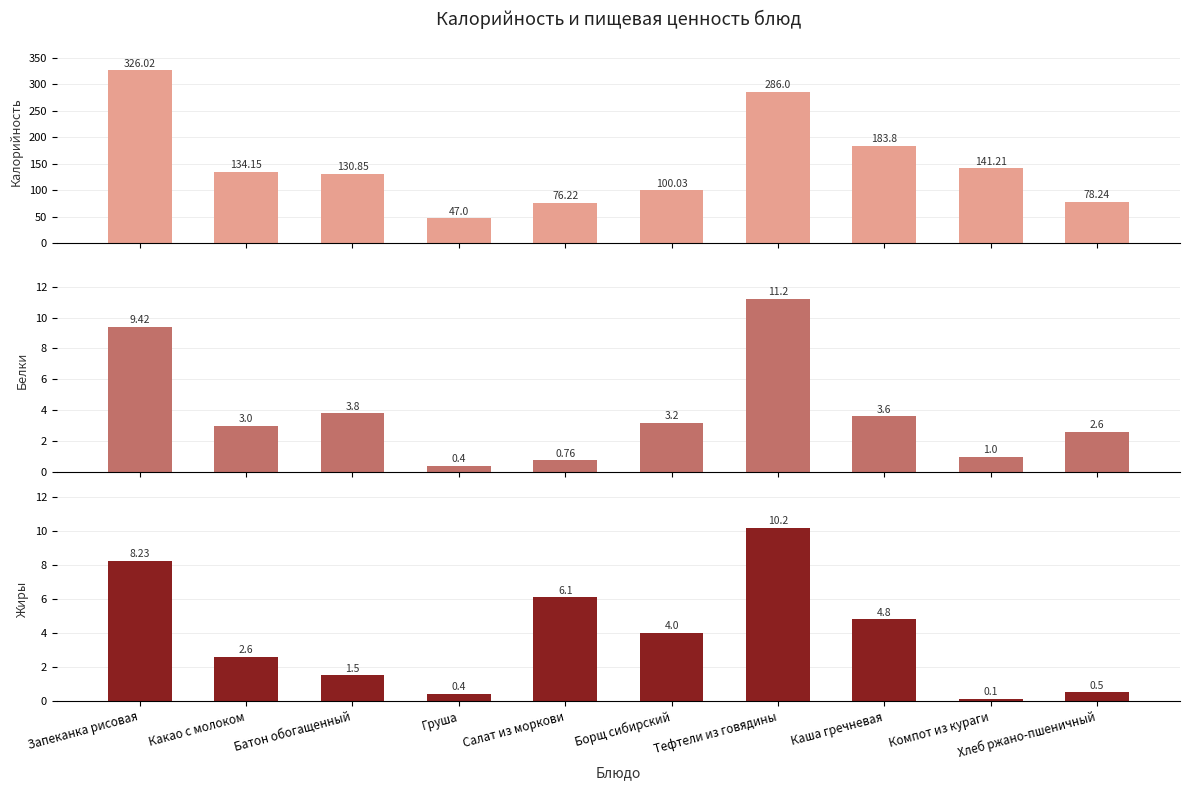

At which label is Жиры closest to 5?

Каша гречневая